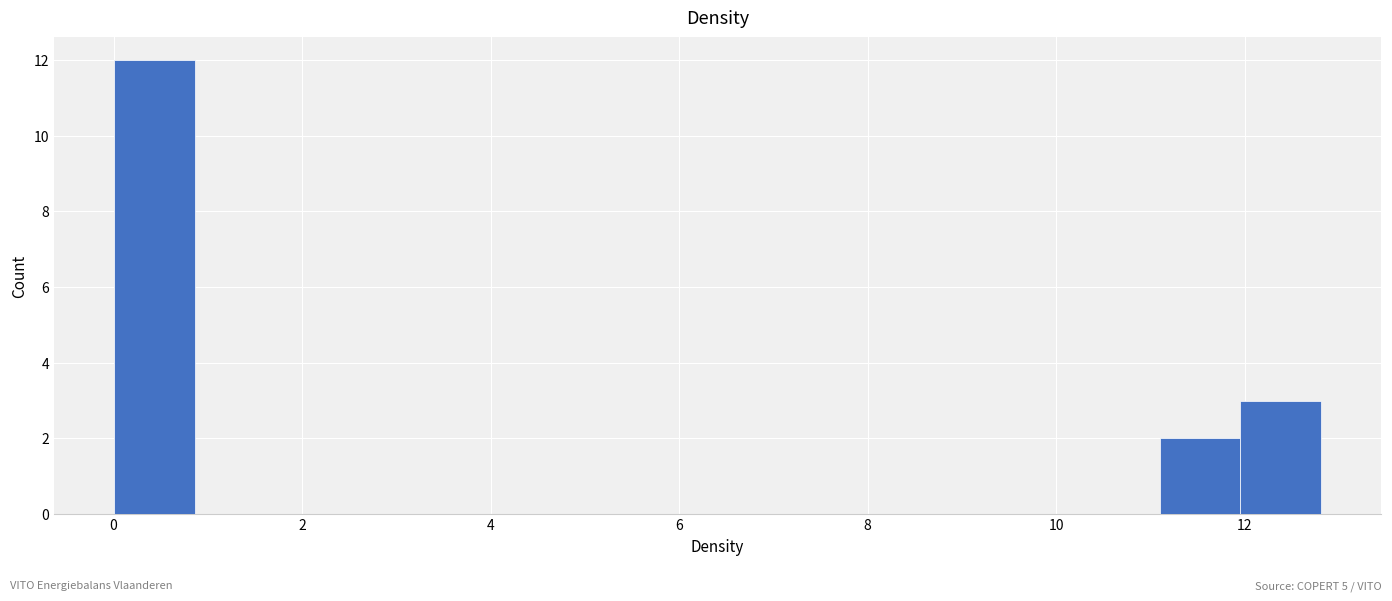

Which range on the x-axis has the tallest bar?

0.0 to 0.8